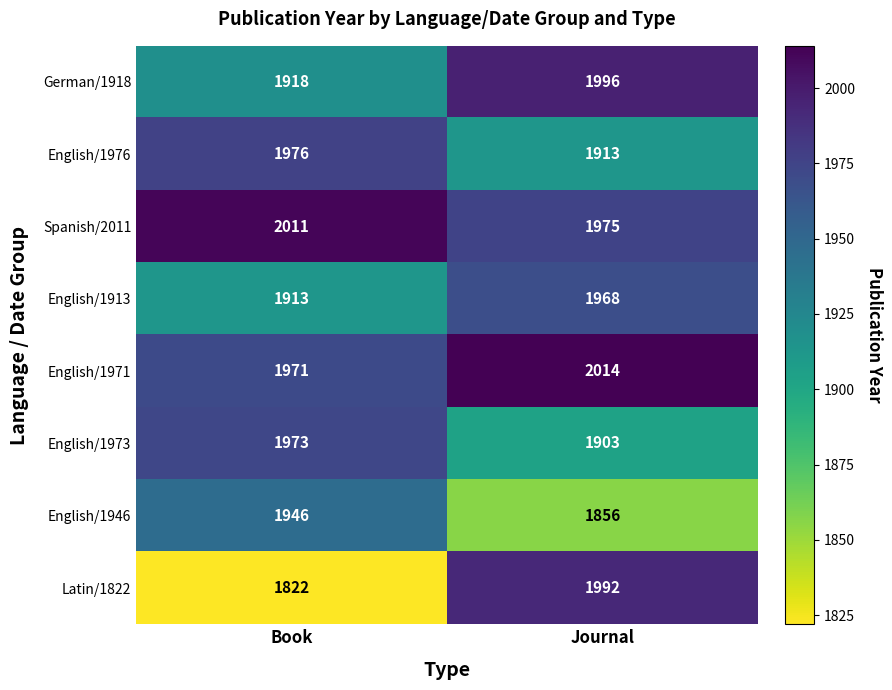

At Book, list the series in order from largest to smallest.

Spanish/2011, English/1976, English/1973, English/1971, English/1946, German/1918, English/1913, Latin/1822